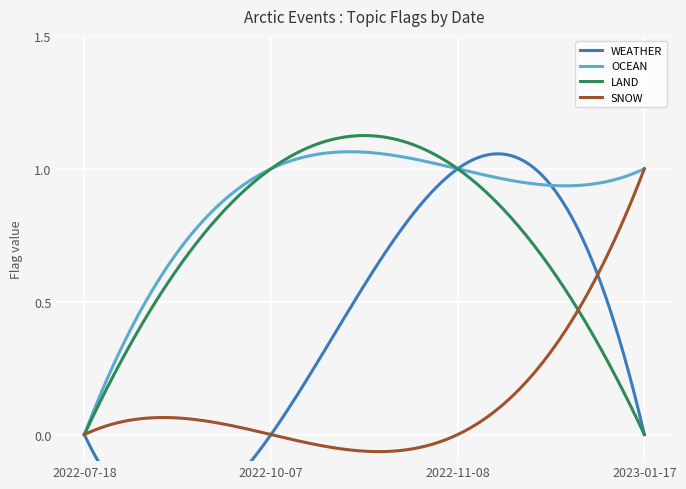

Which series has the largest total across all categories?

OCEAN